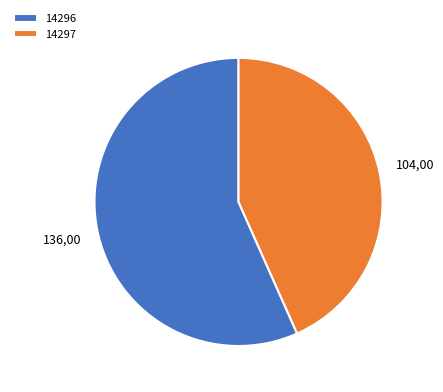

What is the smallest slice in the pie chart?

14297